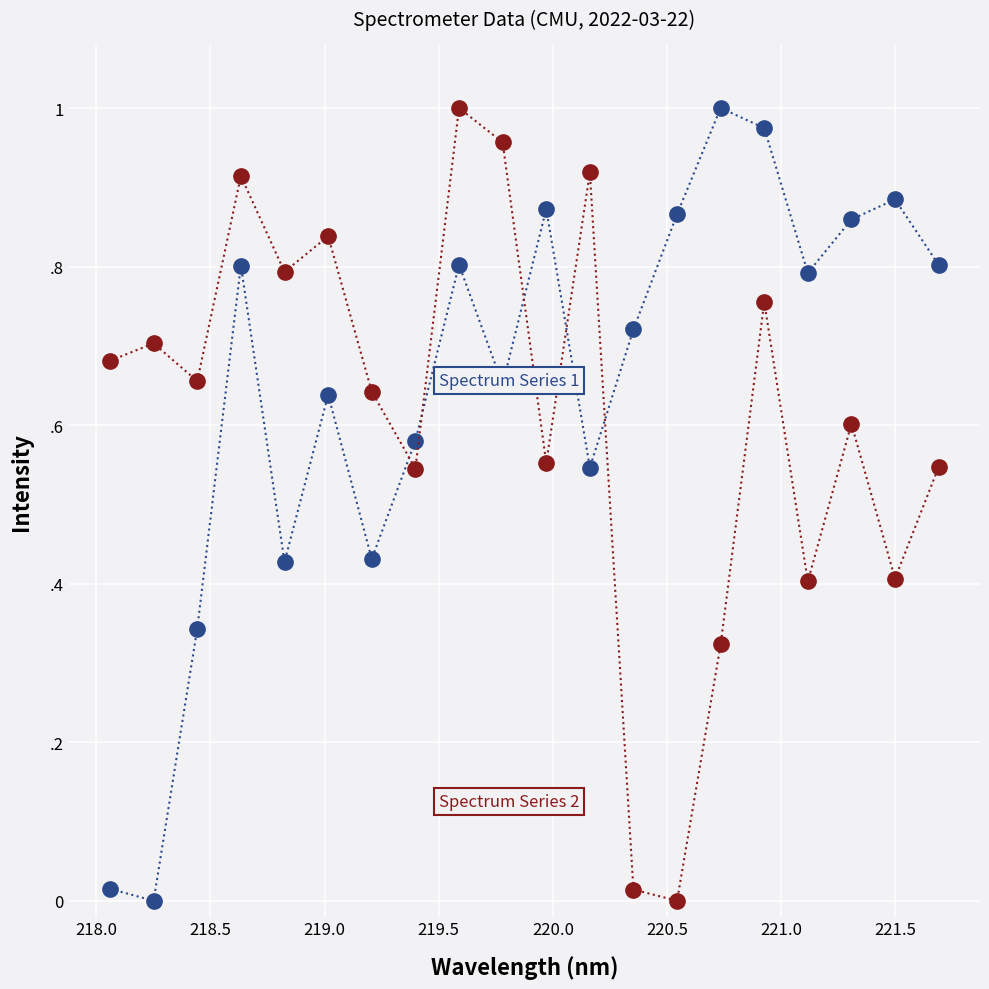

Does the chart display data point markers on the line(s)?

Yes